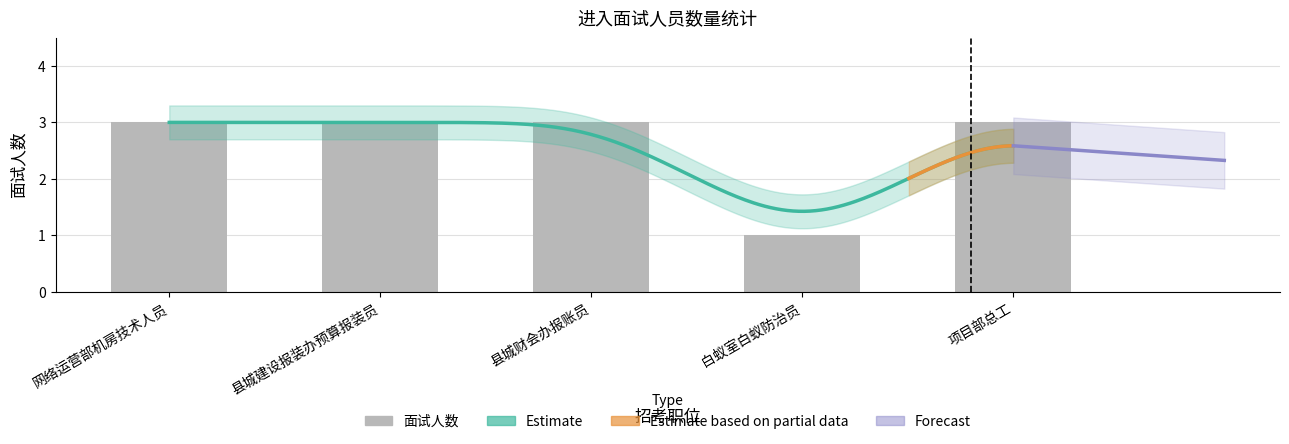

The value at 县城财会办报账员 is 3. True or false?

True